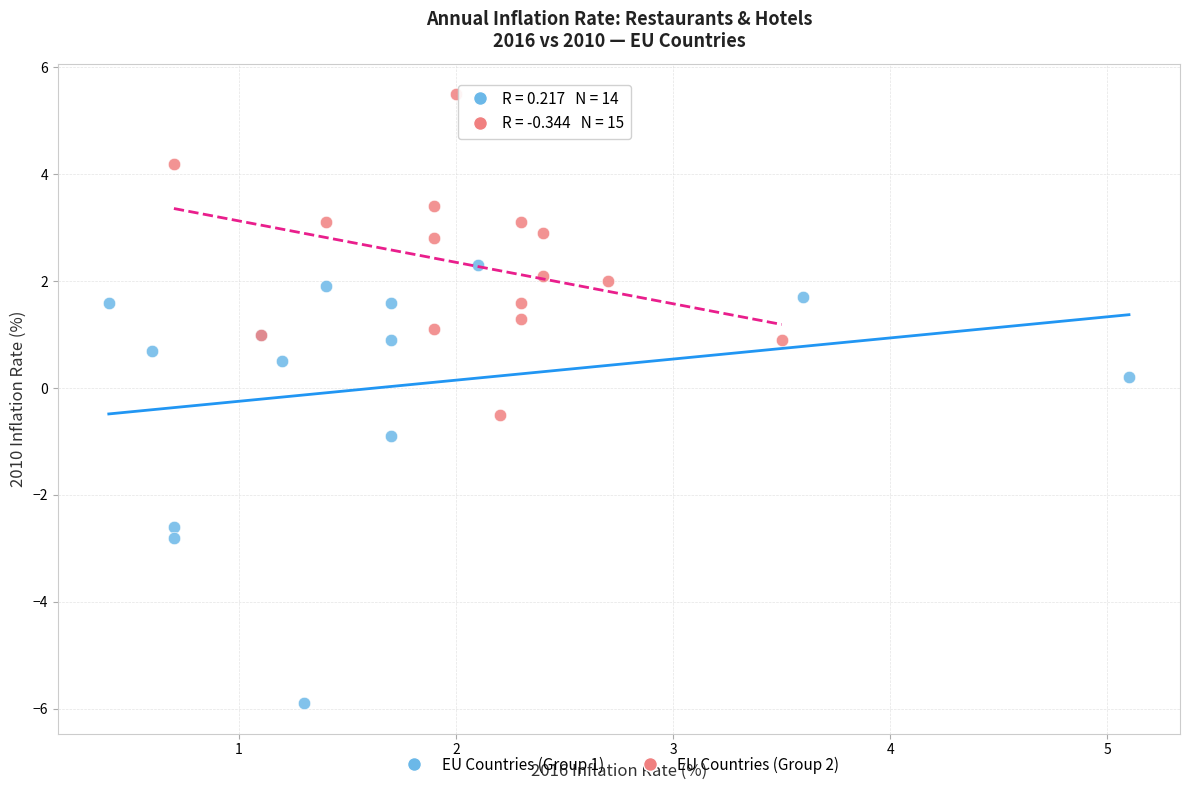

Which series contains the highest Y value?

EU Countries (Group 2)